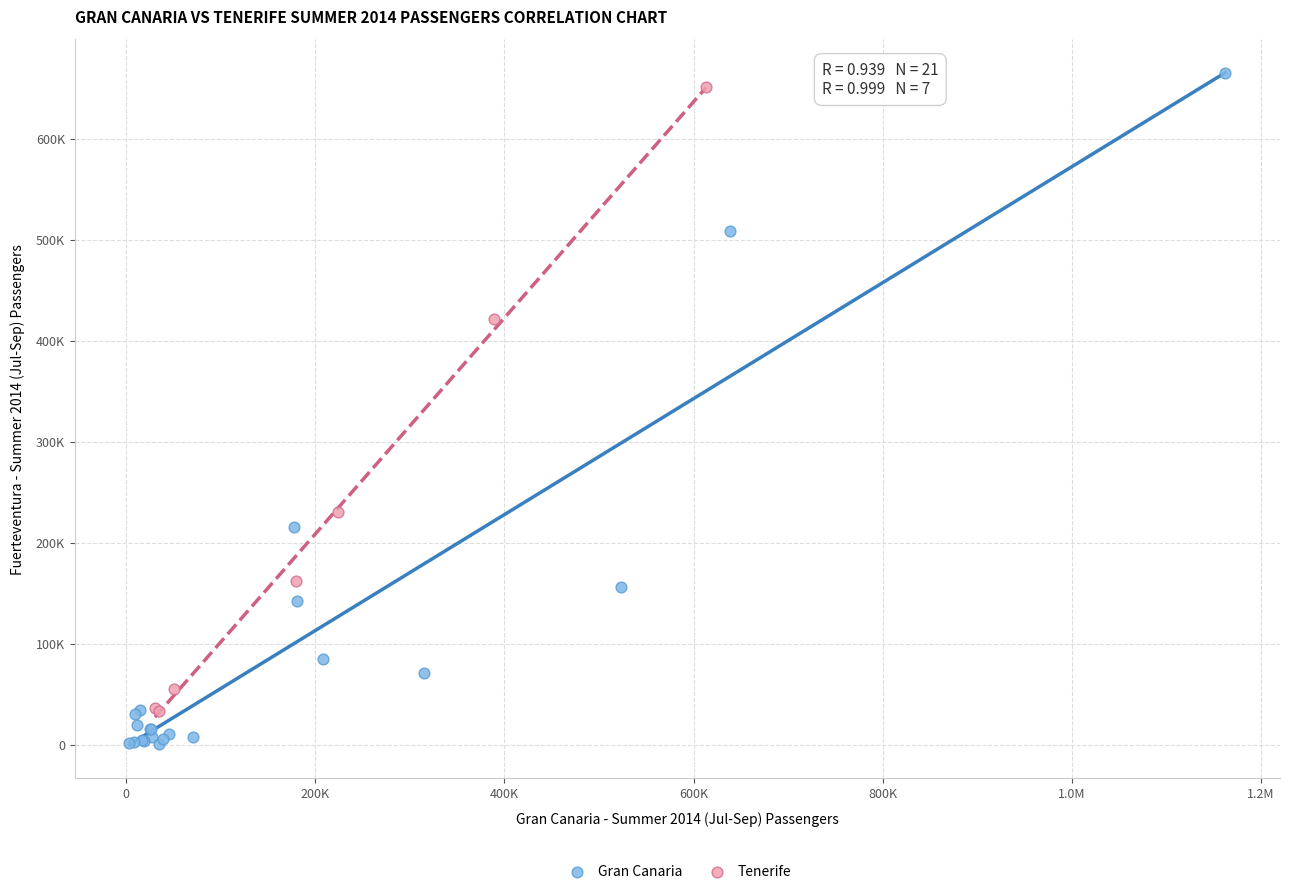

What are all the series names shown in the legend?

Gran Canaria, Tenerife